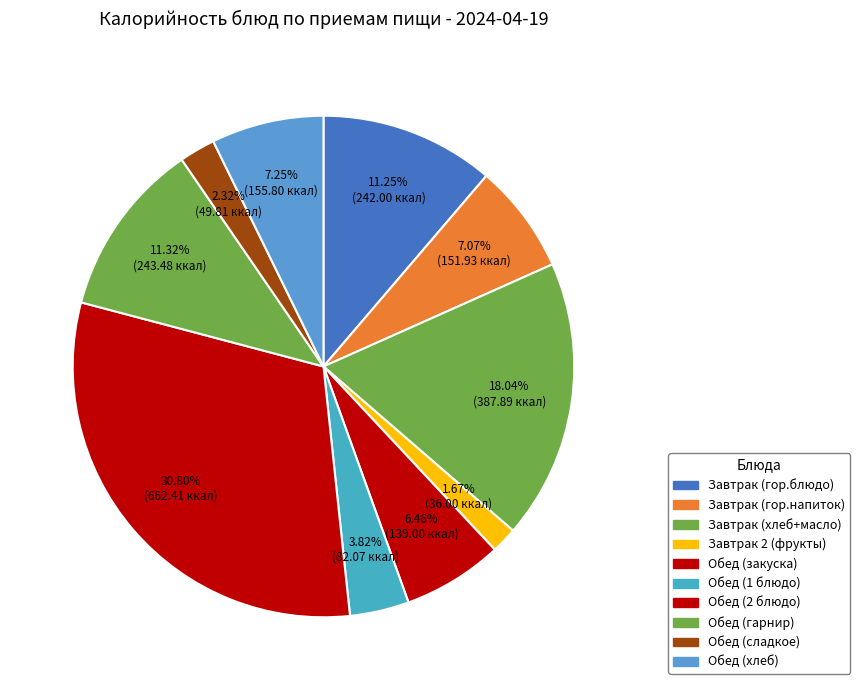

Does any single category account for the majority?

No